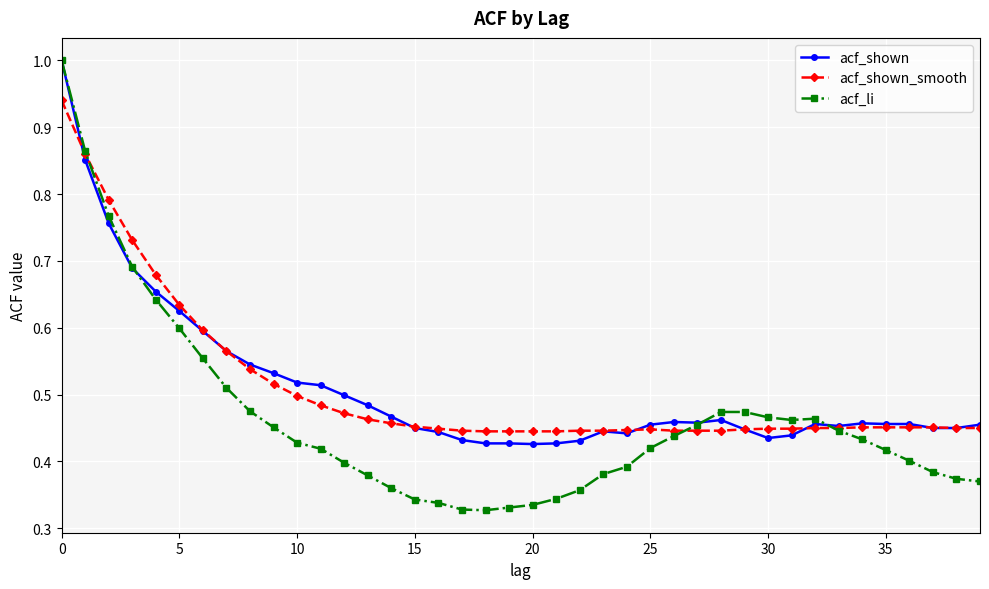

What is the greatest value displayed?

1.0